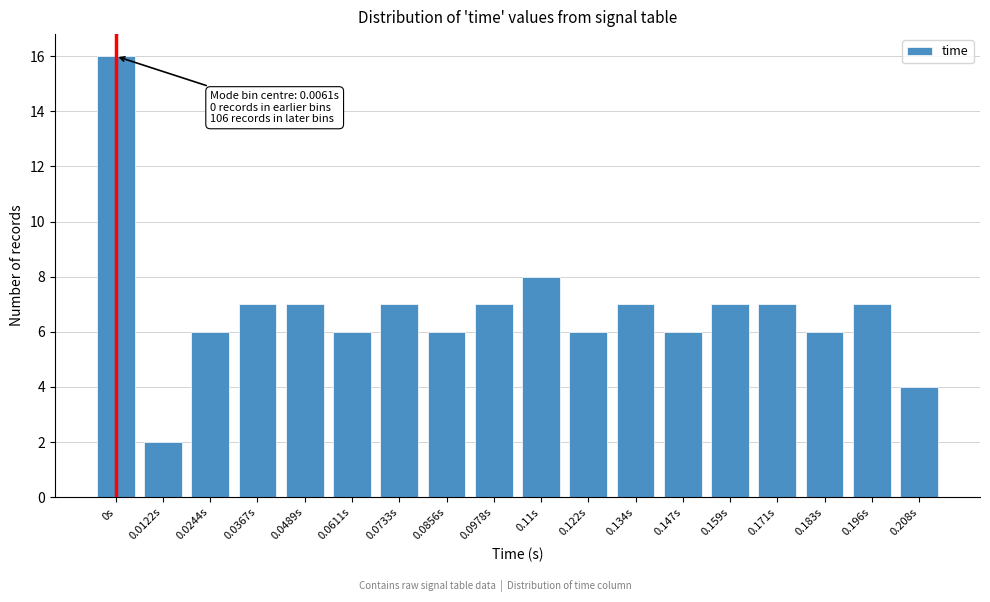

Reading right to left, list all the values displayed in this chart.

0.208s=4	0.196s=7	0.183s=6	0.171s=7	0.159s=7	0.147s=6	0.134s=7	0.122s=6	0.11s=8	0.0978s=7	0.0856s=6	0.0733s=7	0.0611s=6	0.0489s=7	0.0367s=7	0.0244s=6	0.0122s=2	0s=16